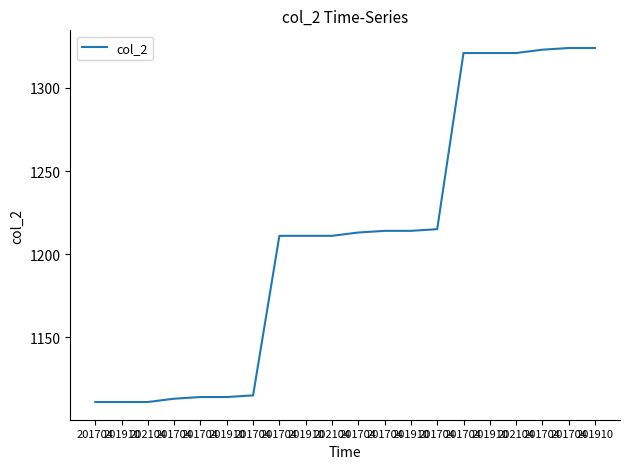

Where is the data nearest to the value 1217?

201704